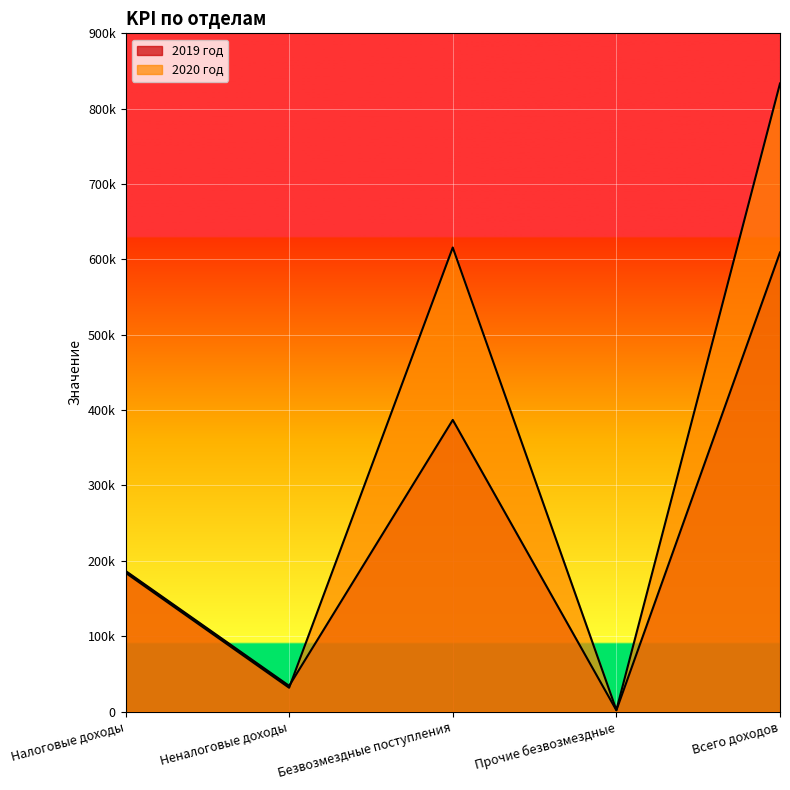

At which category does the chart reach its peak across all series?

Всего доходов